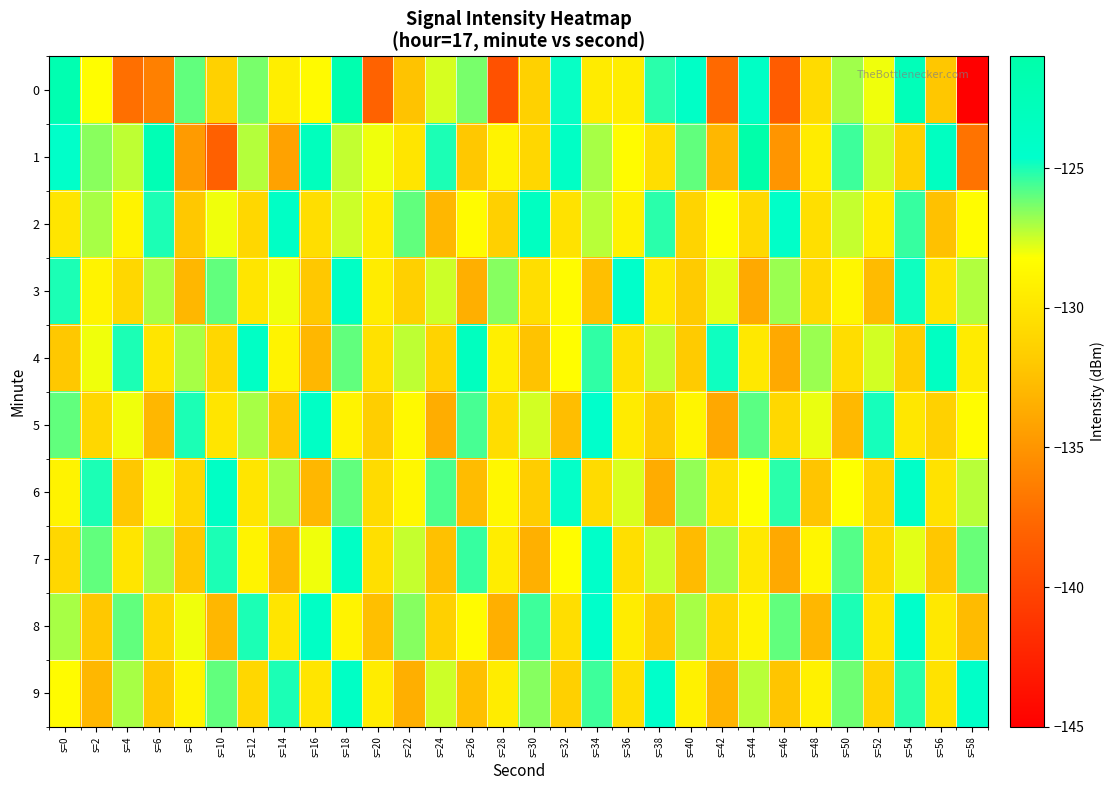

What is the minimum value shown in the chart?

-145.1